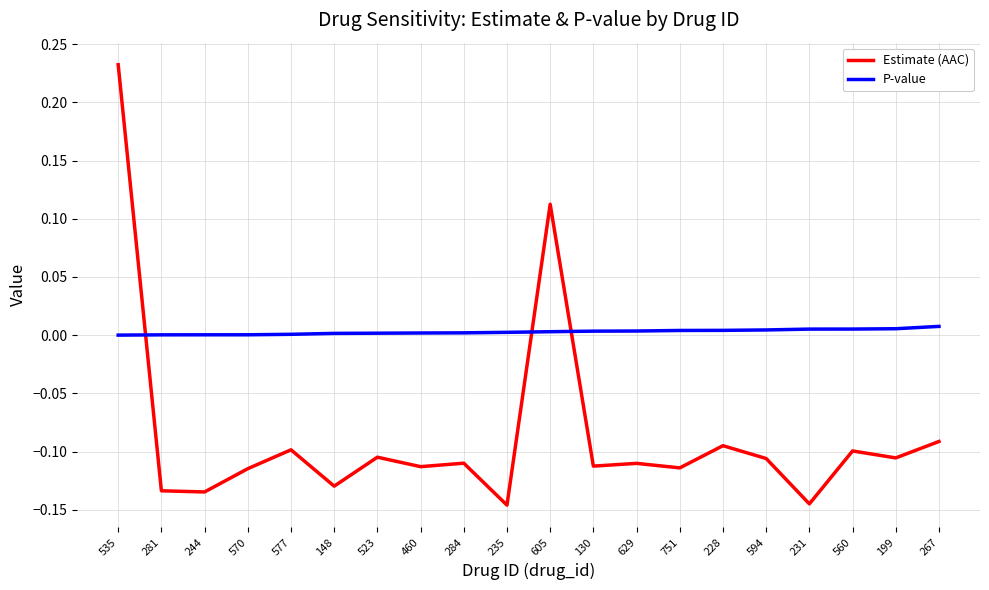

List the series in order of their overall mean, highest first.

P-value, Estimate (AAC)